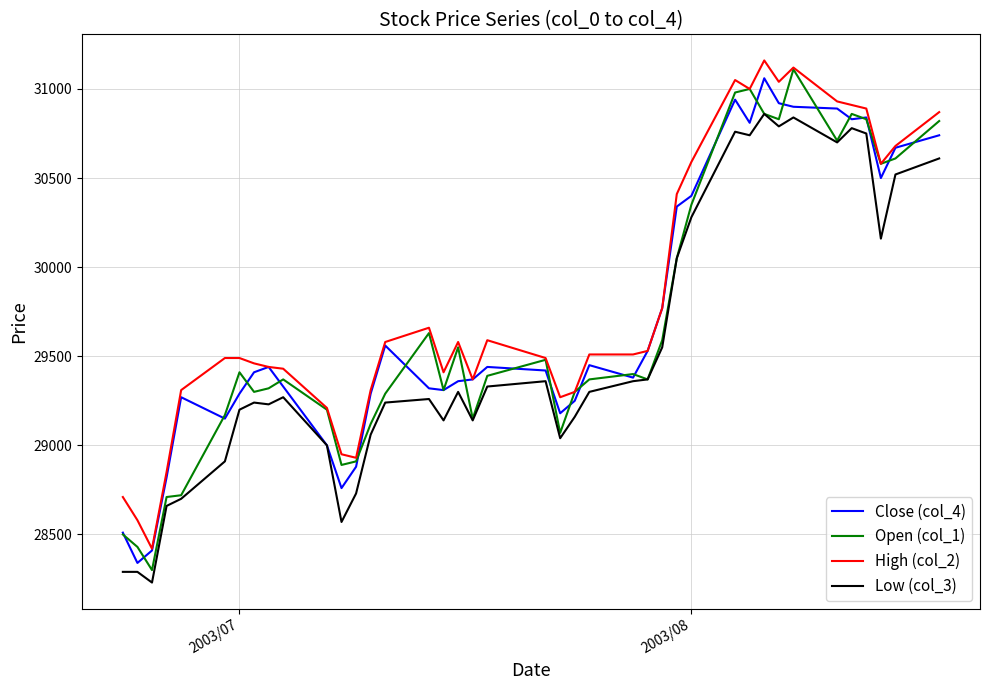

What is the difference between the second highest and second lowest values in the High (col_2) series?

2540